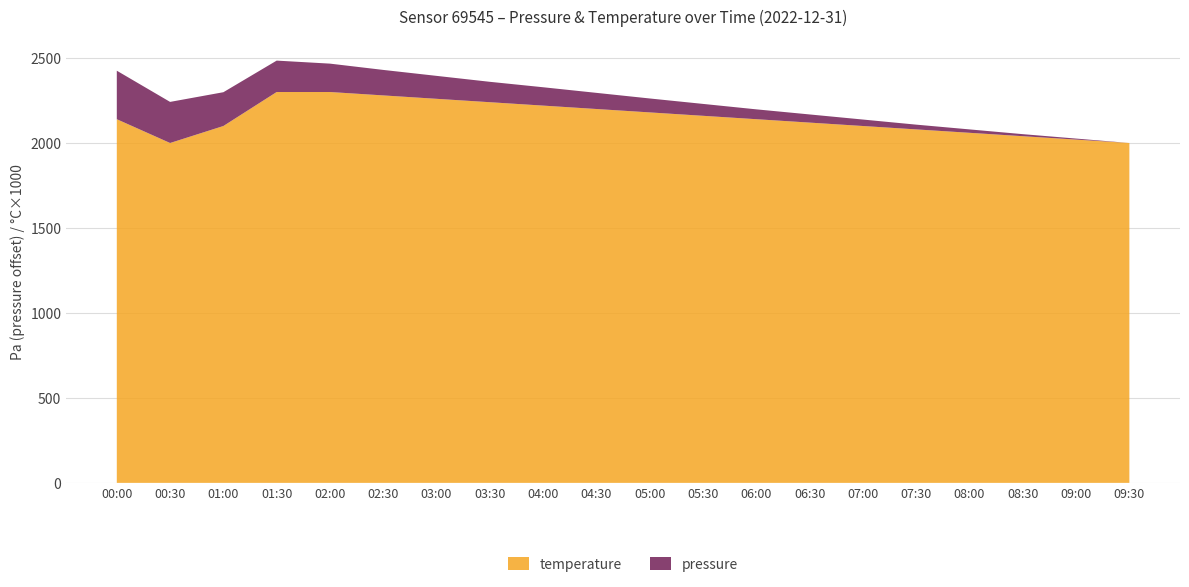

Reading left to right, what are all the values shown in this chart?

pressure: 100355.4	100311.8	100268.8	100254.8	100237.0	100220.0	100205.0	100190.0	100178.0	100165.0	100152.0	100140.0	100128.0	100118.0	100108.0	100098.0	100090.0	100082.0	100076.0	100070.0
temperature: 2.1	2.0	2.1	2.3	2.3	2.3	2.3	2.2	2.2	2.2	2.2	2.2	2.1	2.1	2.1	2.1	2.1	2.0	2.0	2.0